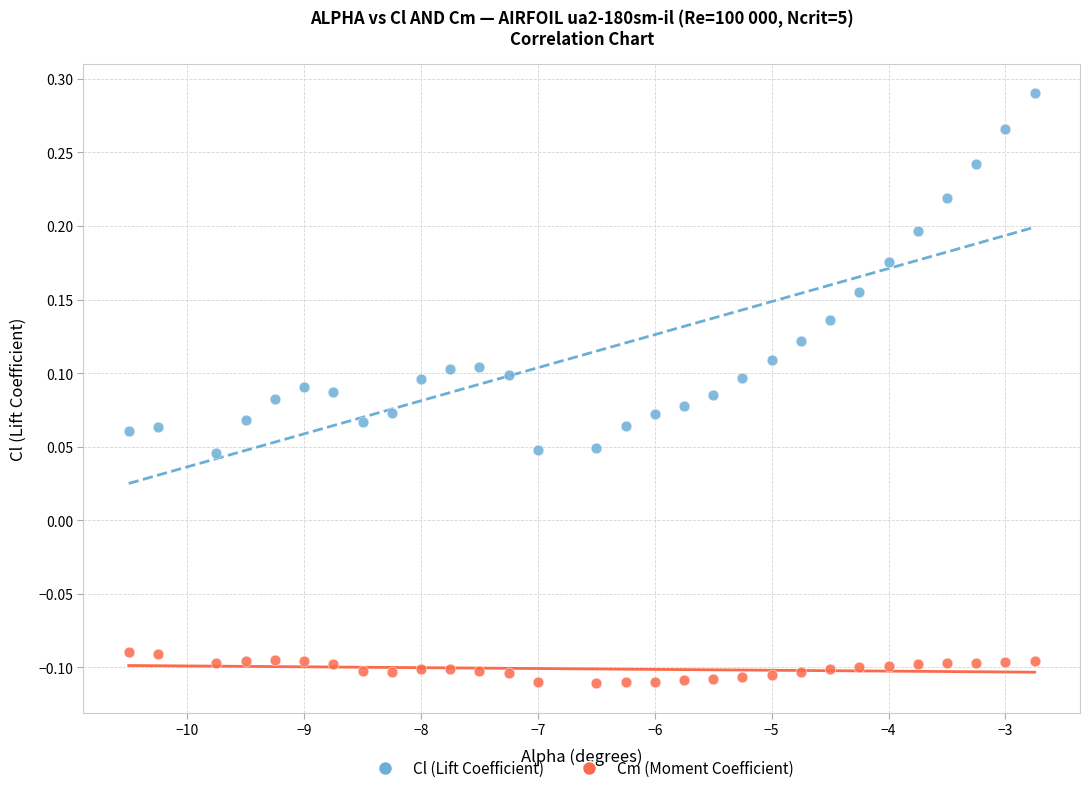

Across all data points, what is the range of Y values (max minus min)?

0.4